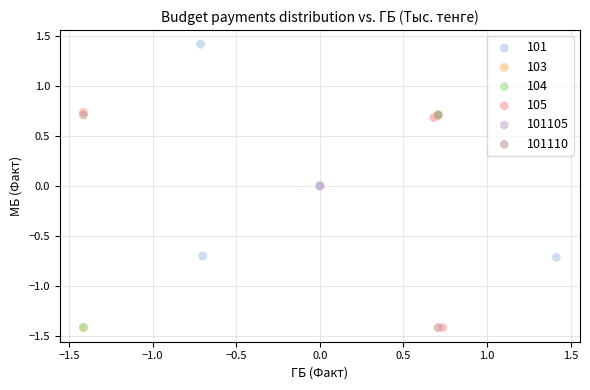

Which series contains the highest Y value?

101